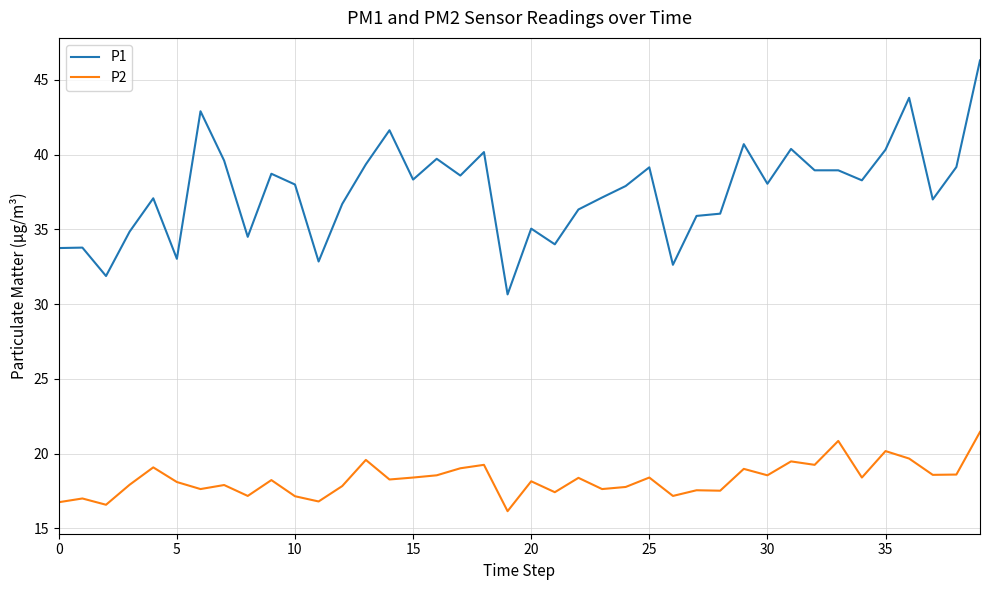

Which series has the largest total across all categories?

P1